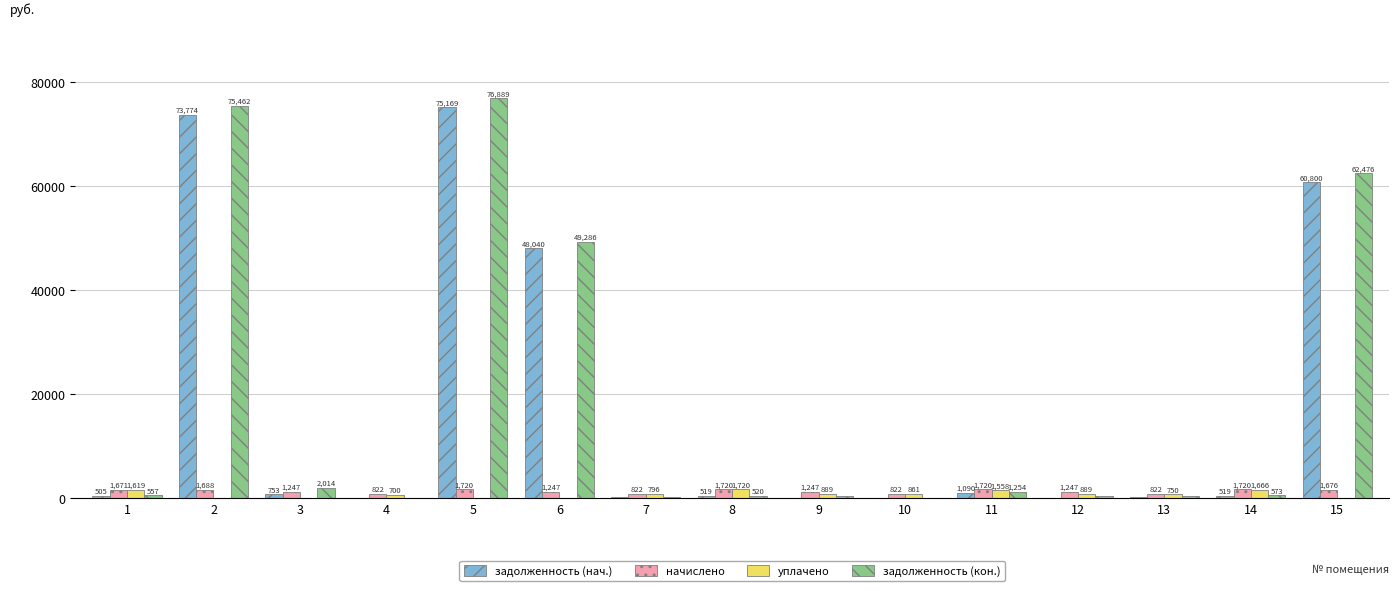

What is the sum of all задолженность (нач.) values?

261952.7